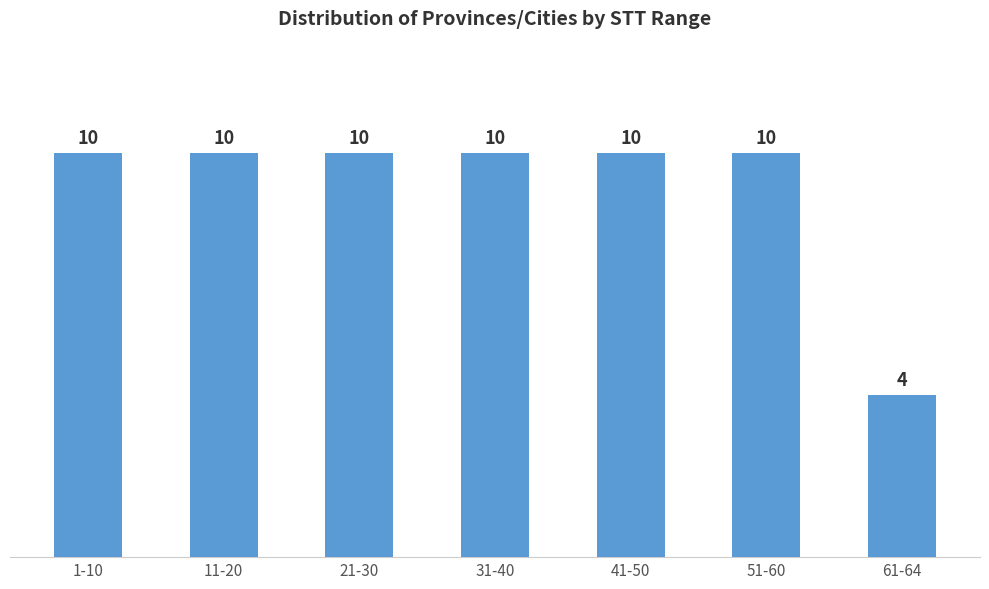

Reading left to right, extract all data points from this chart.

1-10=10	11-20=10	21-30=10	31-40=10	41-50=10	51-60=10	61-64=4